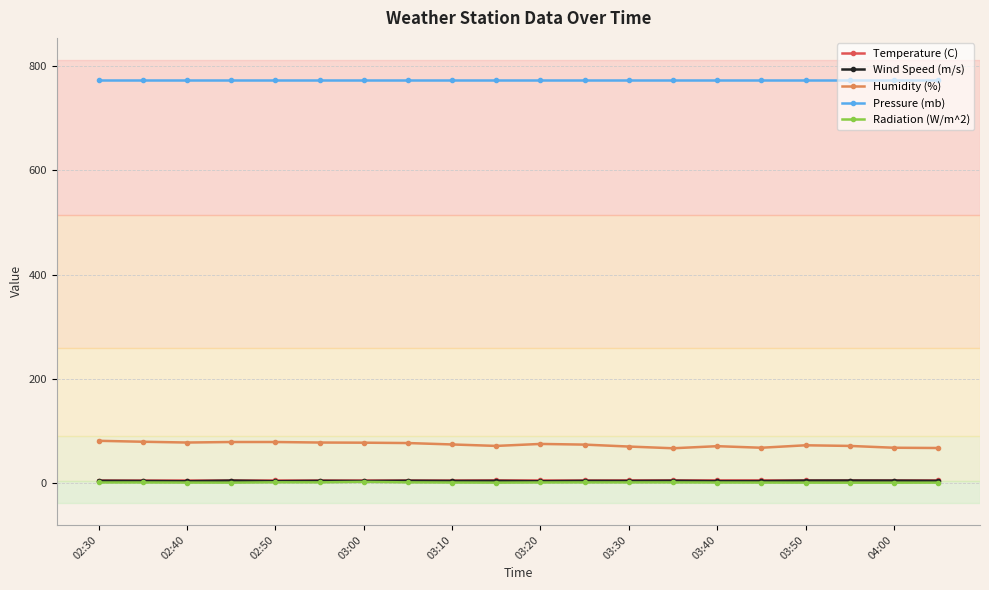

At how many categories does at least one series exceed 241?

20